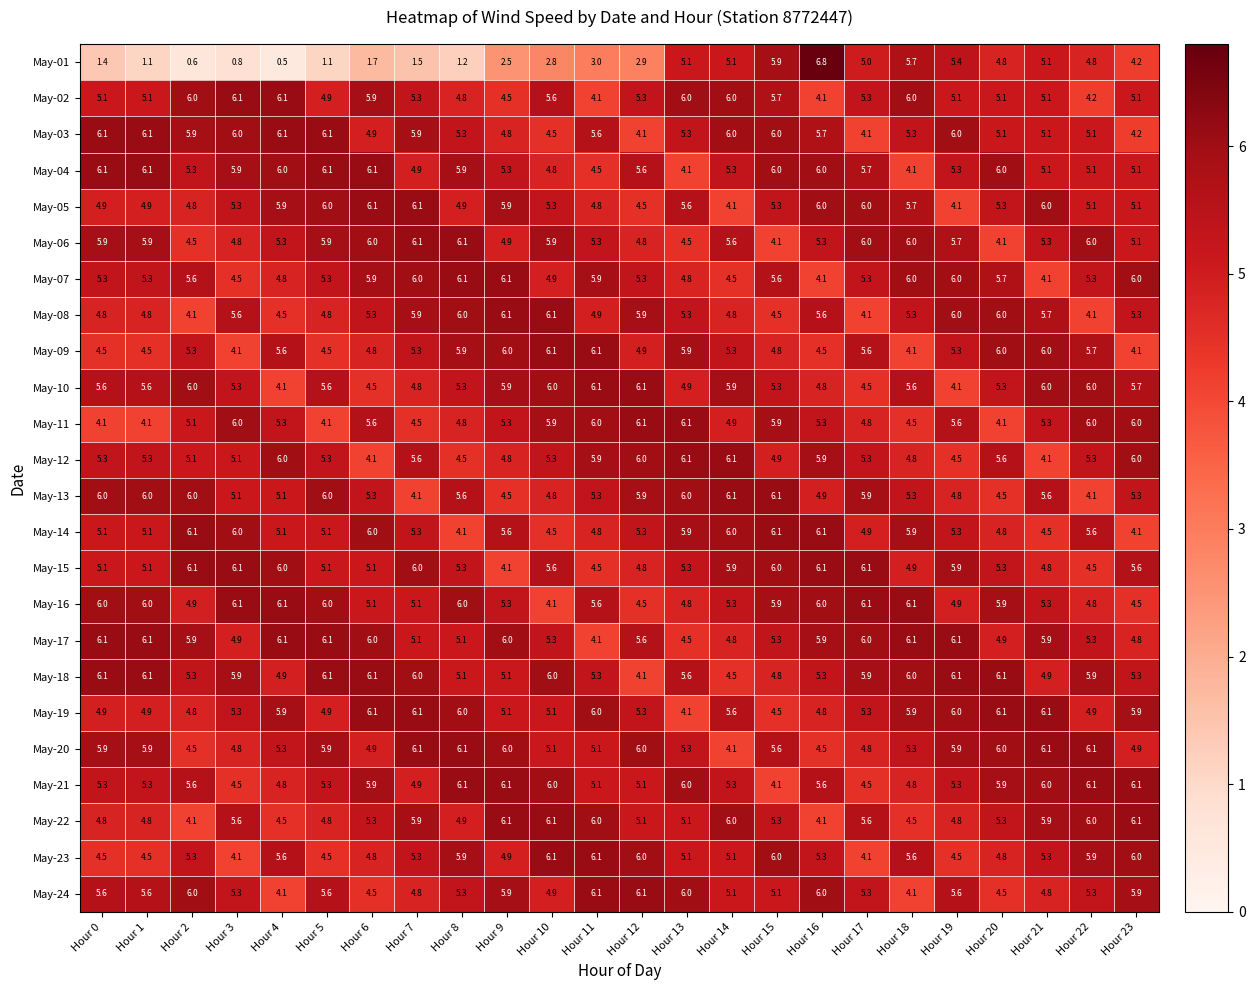

Read the May-17 value at Hour 7.

5.1